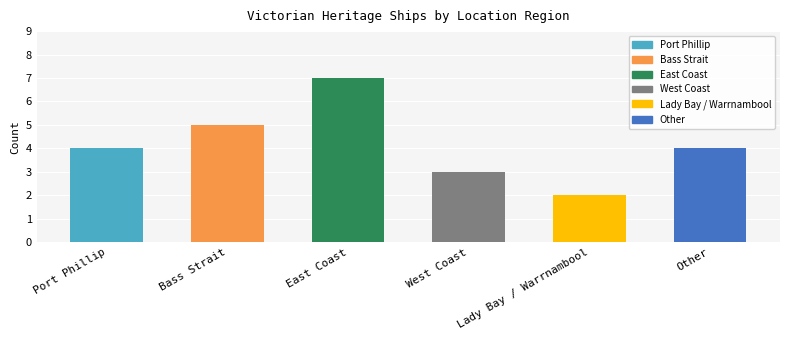

What is the difference between the second highest and minimum values?

3